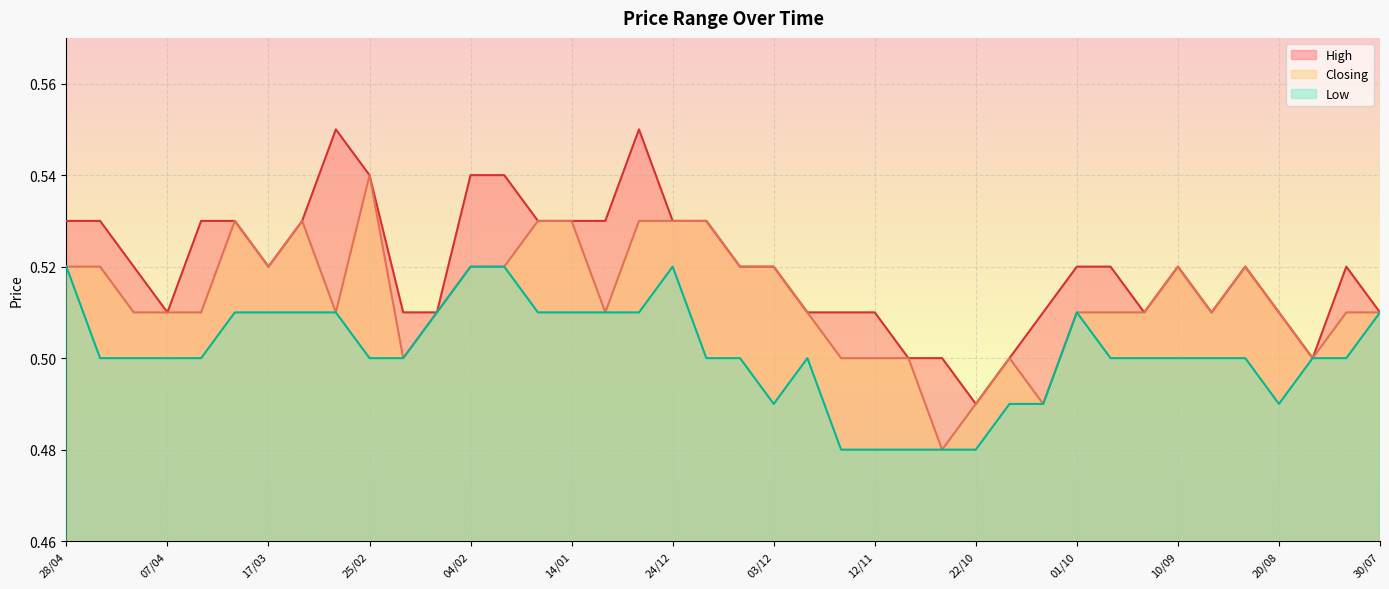

What is the difference between the maximum and second lowest values in the High series?

0.1